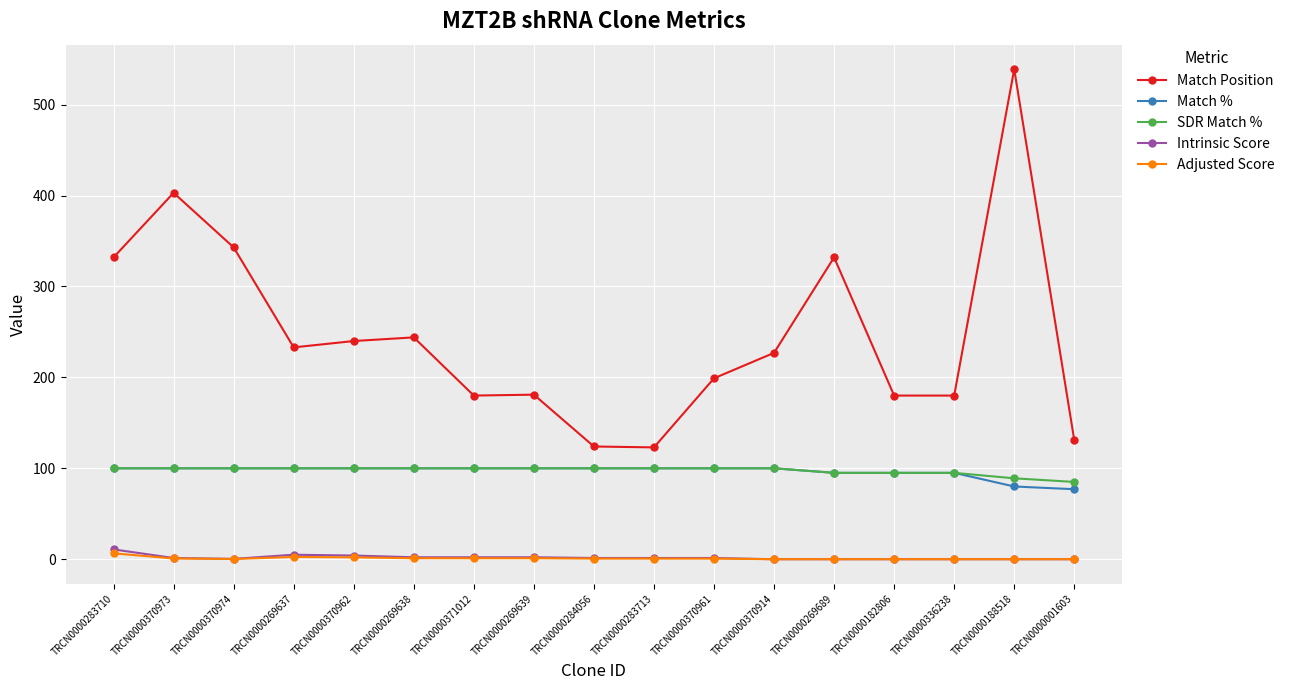

Which series has the widest spread of values?

Match Position